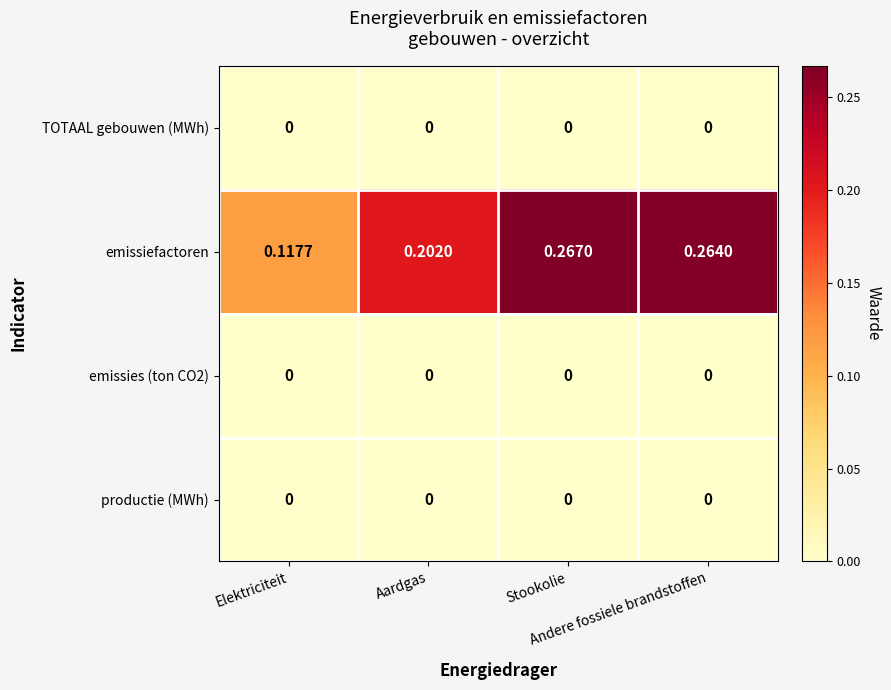

Which series has the largest total across all categories?

emissiefactoren